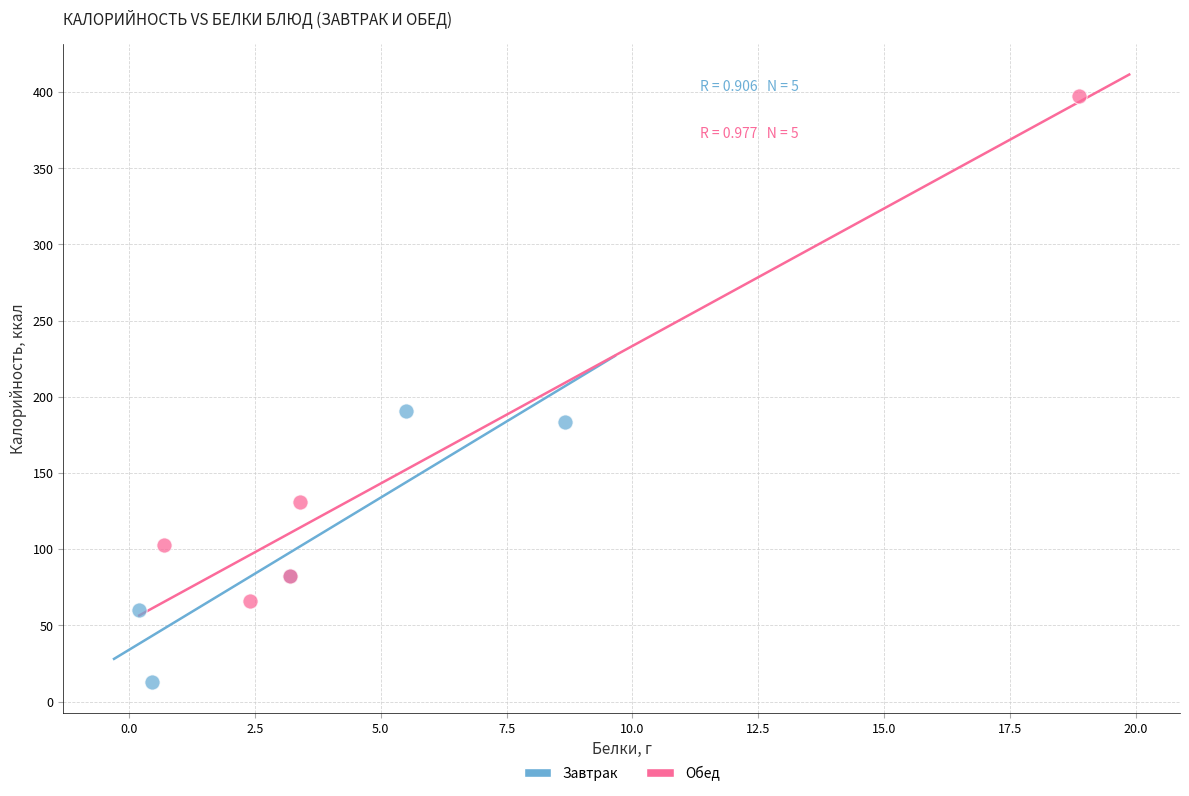

Which series has the widest spread of Y values?

Обед